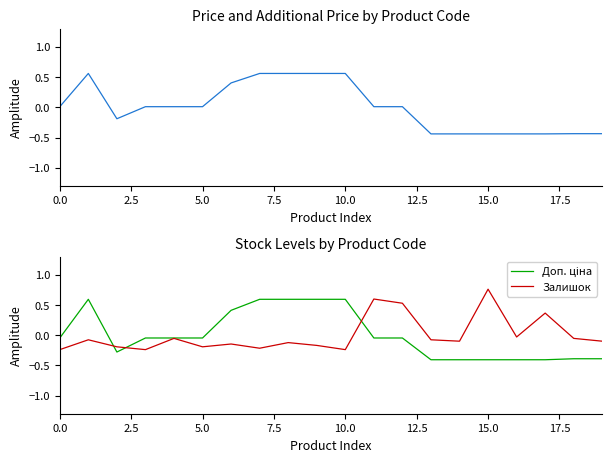

Between 10 and 12, which series saw the biggest shift?

Залишок